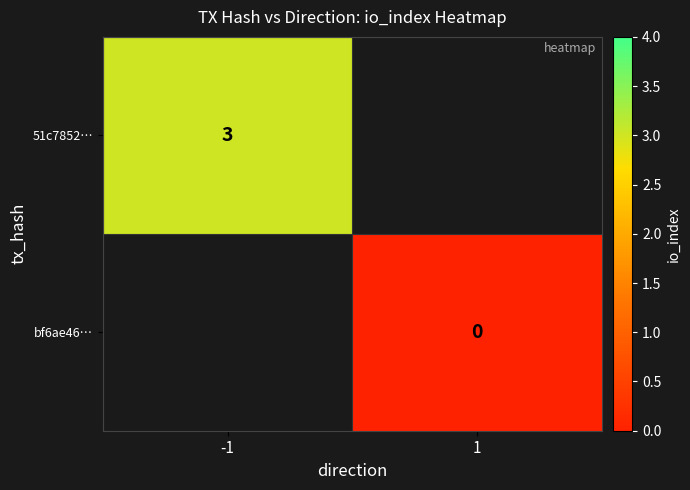

The value of 51c7852… at -1 is 4.8. True or false?

False